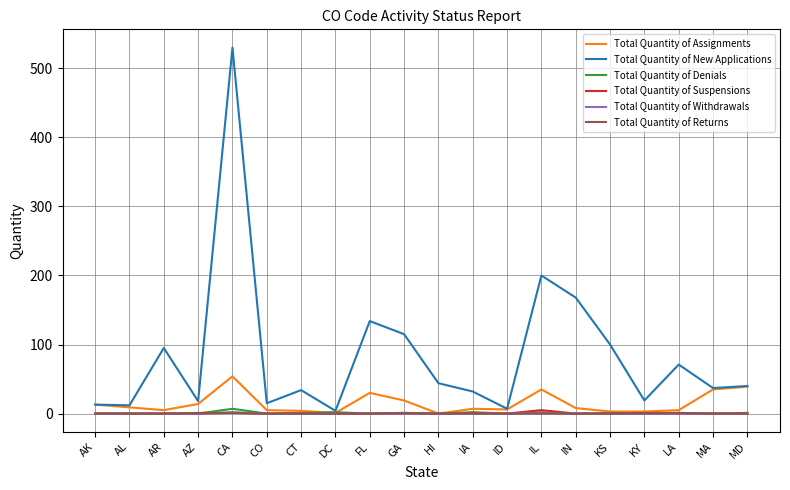

Is it true that Total Quantity of Denials equals 0 at HI?

True